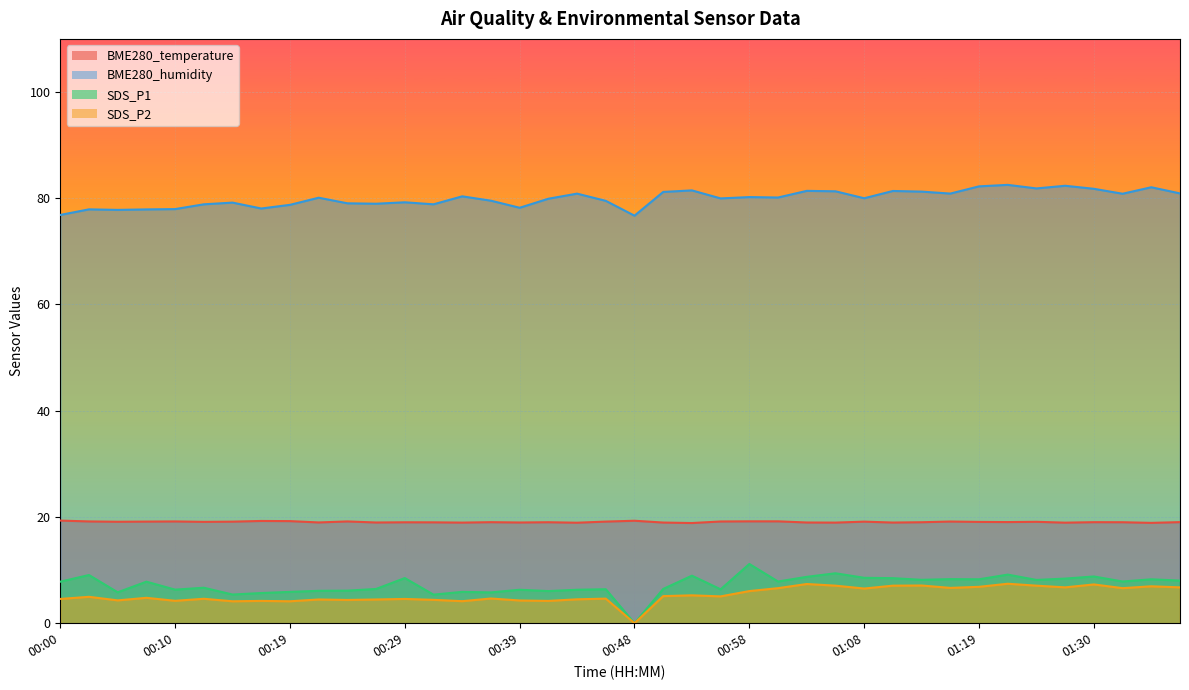

Reading right to left, what are all the values shown in this chart?

BME280_temperature: 19.0	18.9	19.0	19.0	18.9	19.1	19.0	19.1	19.1	19.0	18.9	19.1	18.9	19.0	19.2	19.2	19.1	18.9	18.9	19.3	19.1	18.9	19.0	19.0	19.0	18.9	19.0	19.0	19.0	19.2	19.0	19.2	19.2	19.1	19.1	19.2	19.1	19.1	19.2	19.3
BME280_humidity: 80.9	82.1	80.8	81.8	82.3	81.8	82.5	82.2	80.9	81.2	81.4	80.0	81.3	81.4	80.1	80.2	80.0	81.5	81.2	76.7	79.5	80.9	79.9	78.2	79.5	80.4	78.9	79.2	79.0	79.0	80.1	78.8	78.1	79.2	78.9	78.0	77.9	77.8	77.9	76.9
SDS_P1: 8.0	8.3	7.8	8.8	8.4	8.2	9.2	8.3	8.3	8.2	8.5	8.6	9.4	8.7	7.8	11.2	6.4	8.9	6.5	0.0	6.4	6.3	6.0	6.3	5.8	5.9	5.4	8.5	6.5	6.1	6.1	5.9	5.7	5.4	6.7	6.3	7.8	5.8	9.1	7.8
SDS_P2: 6.8	7.0	6.6	7.3	6.8	7.1	7.4	6.8	6.7	7.1	7.1	6.5	7.1	7.4	6.6	6.0	5.0	5.2	5.1	0.0	4.6	4.5	4.2	4.3	4.7	4.2	4.4	4.6	4.5	4.4	4.5	4.1	4.2	4.1	4.6	4.2	4.8	4.3	5.0	4.6